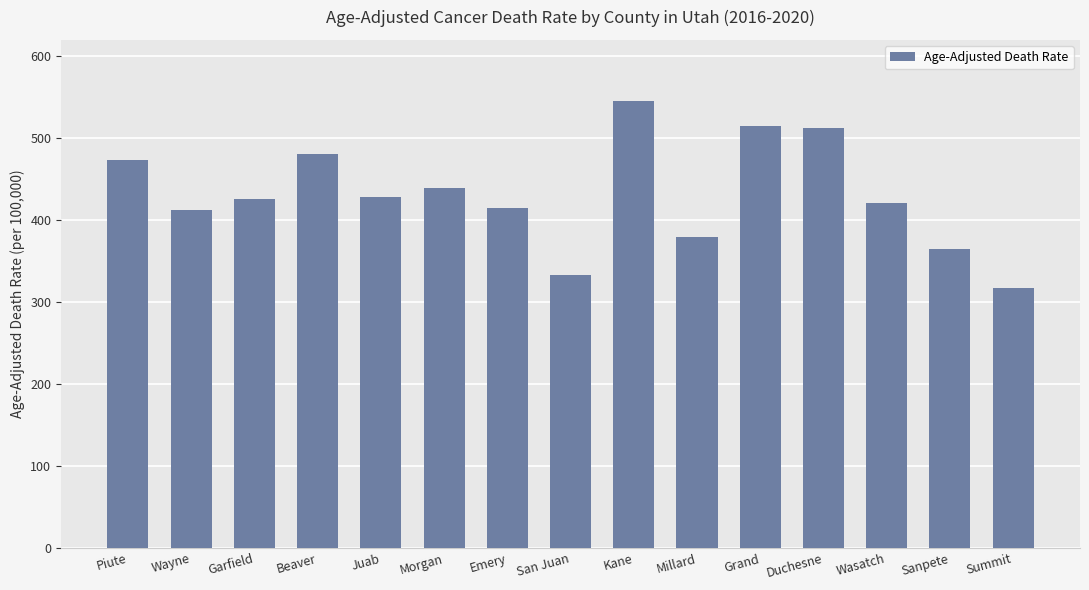

What is the sum of all values?

6461.7